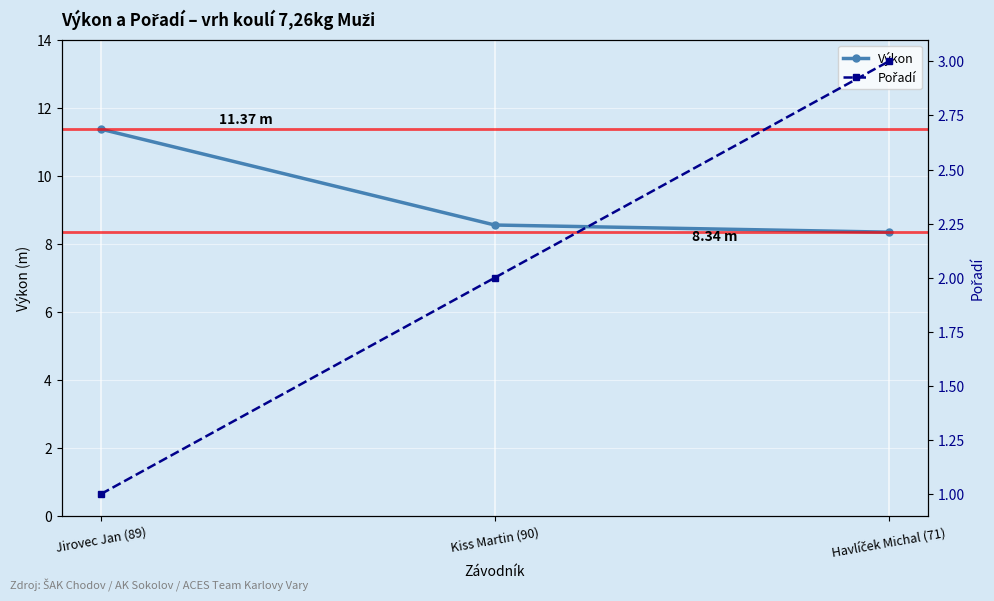

Which series has the widest spread of values?

Výkon